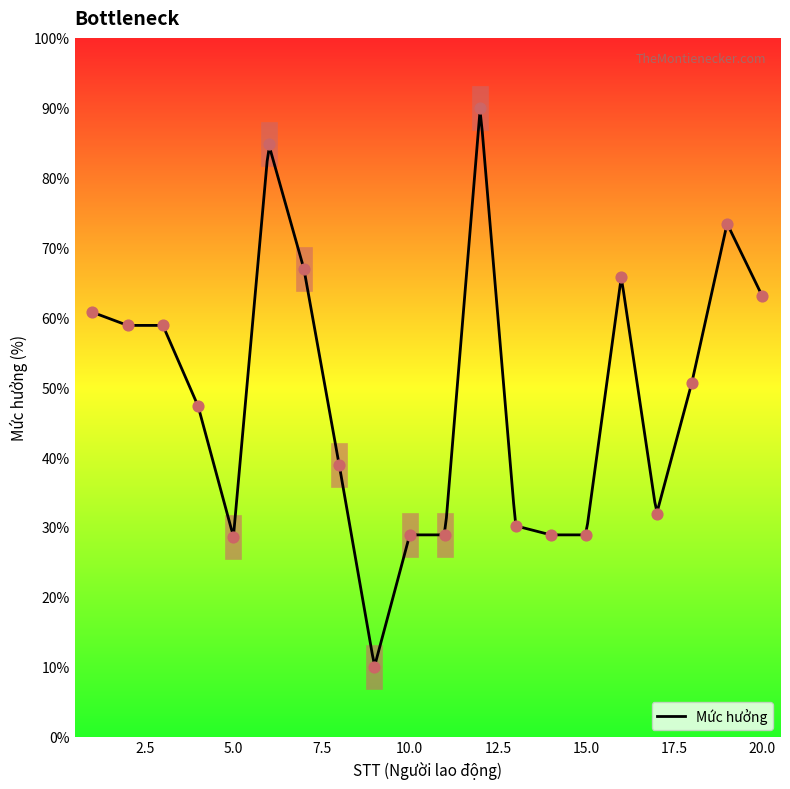

What is the ratio of the value at 10 to the value at 2?

0.5